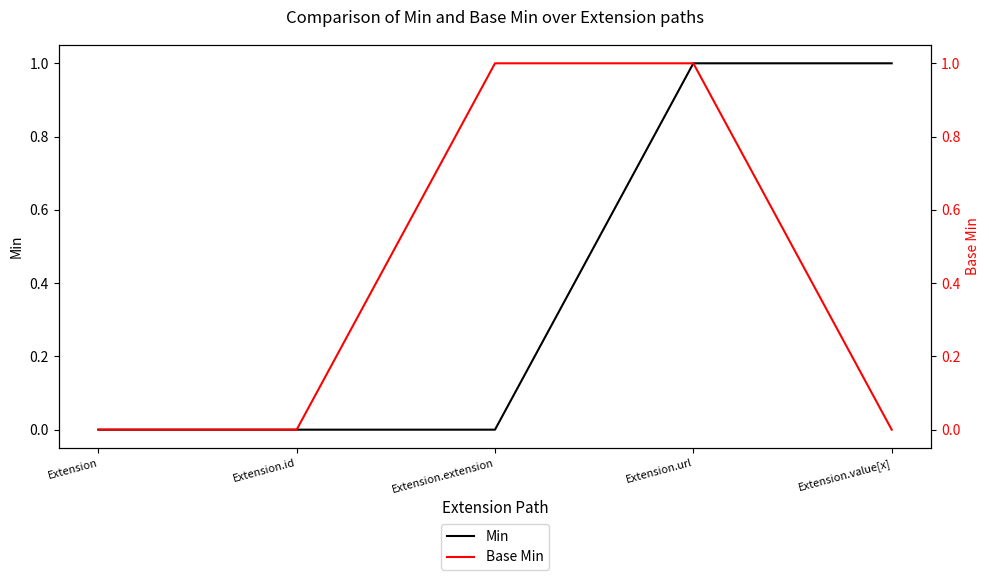

Count the number of data series in this chart.

2